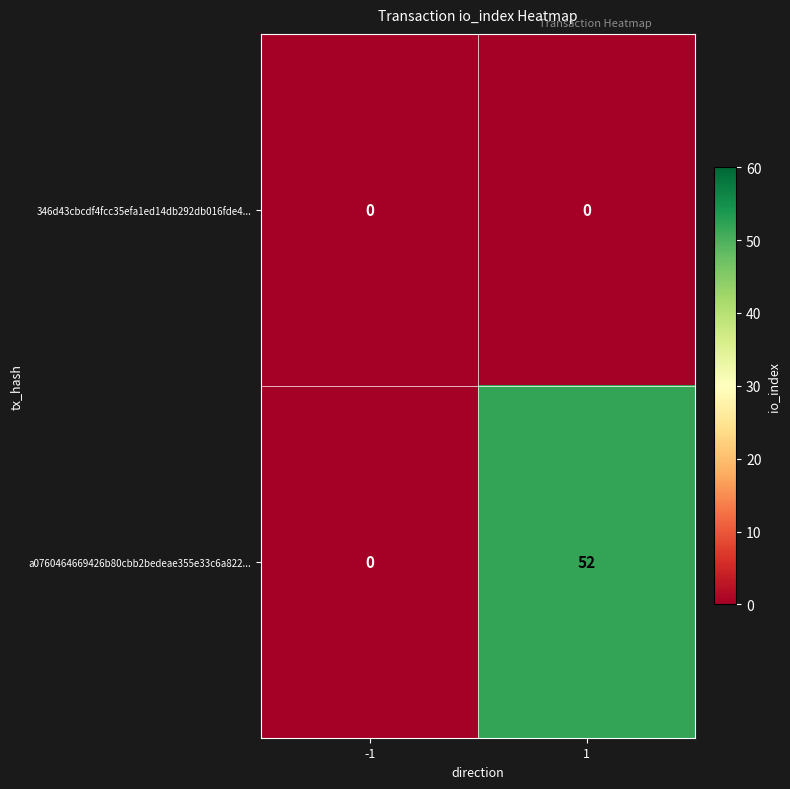

Which series changed the most between -1 and 1?

a0760464669426b80cbb2bedeae355e33c6a822...